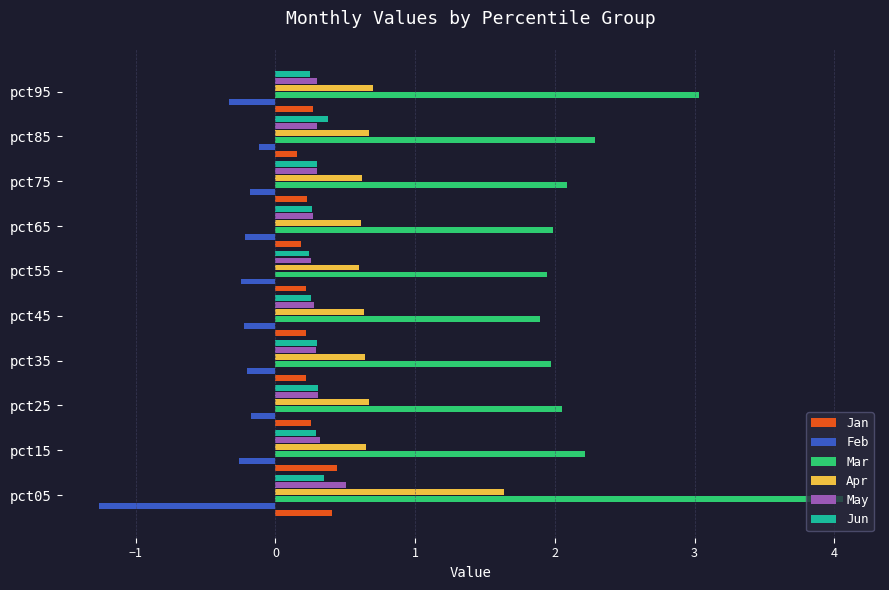

Which category has the highest value across all series?

pct05